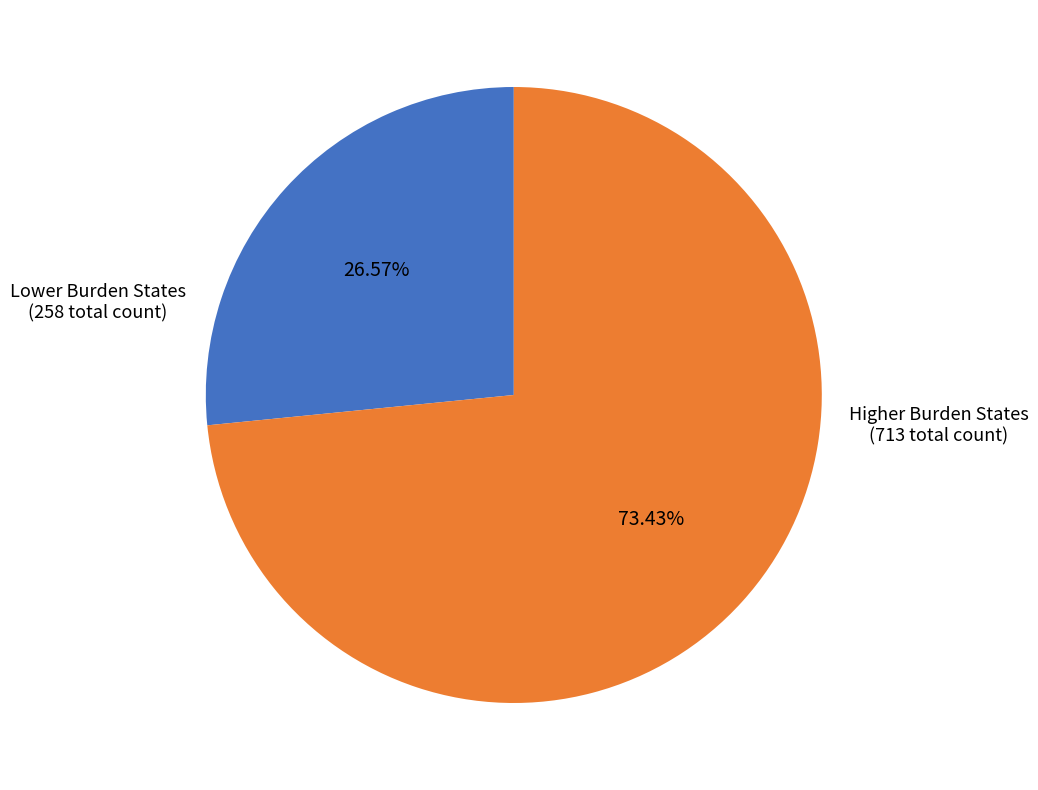

Is Lower Burden States (258 total count) the majority of the pie?

No